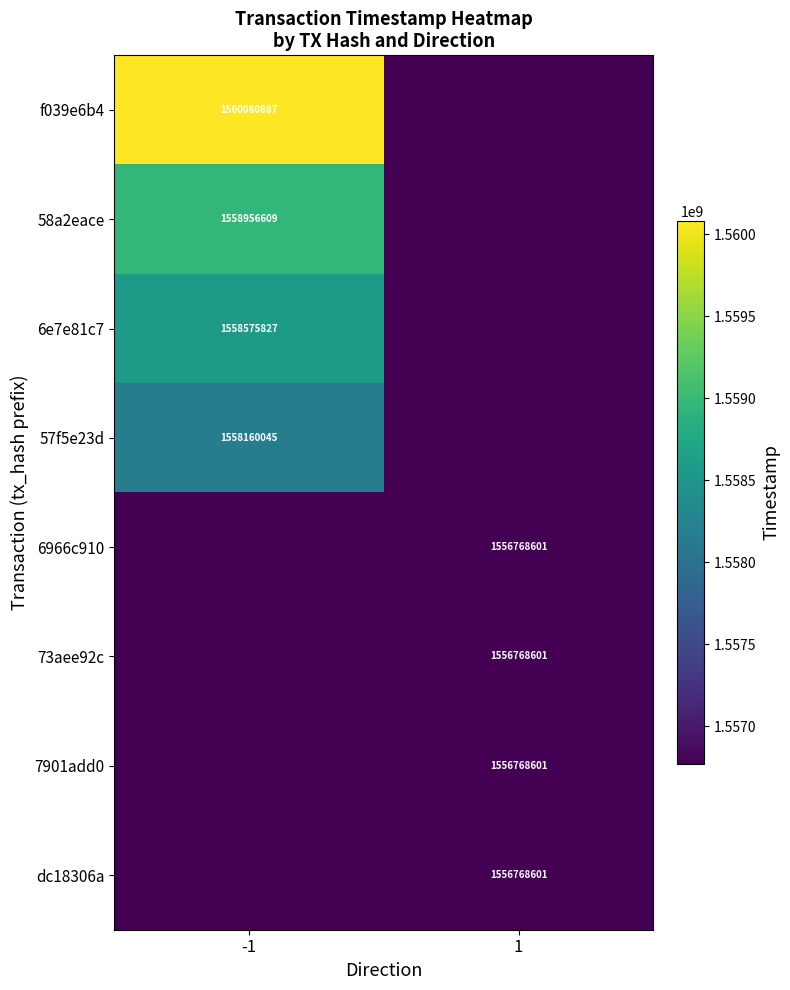

True or false: 58a2eace has a value of 1558956609 at -1.

True